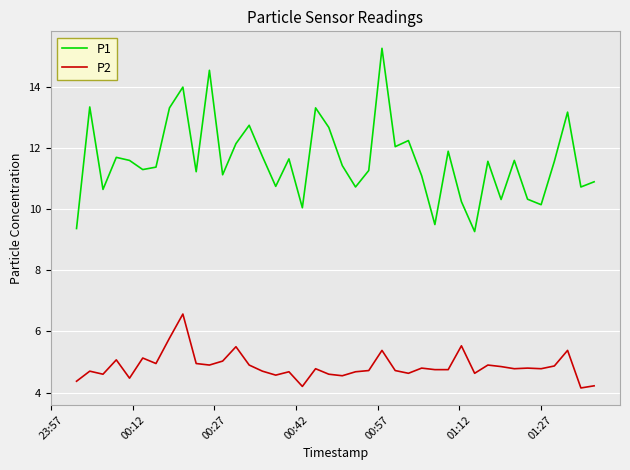

What is the lowest value of the P1 series?

9.3